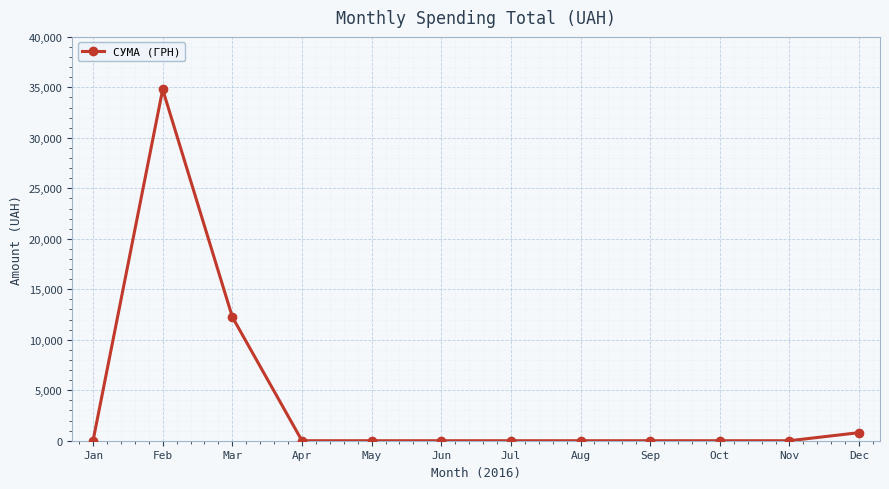

What is the sum of all values?

47855.0